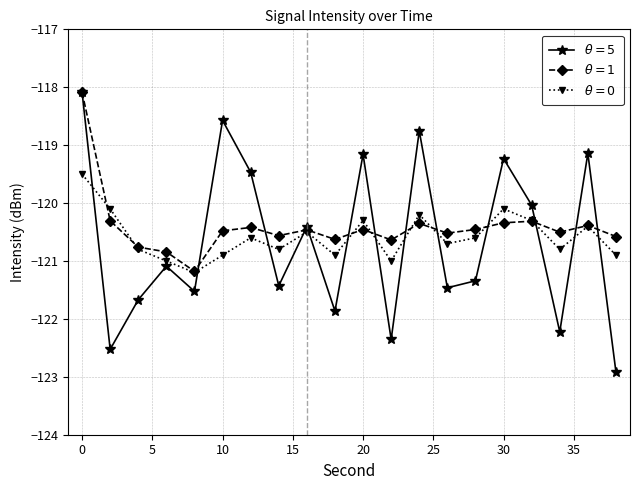

What is the maximum value shown in the chart?

-118.1